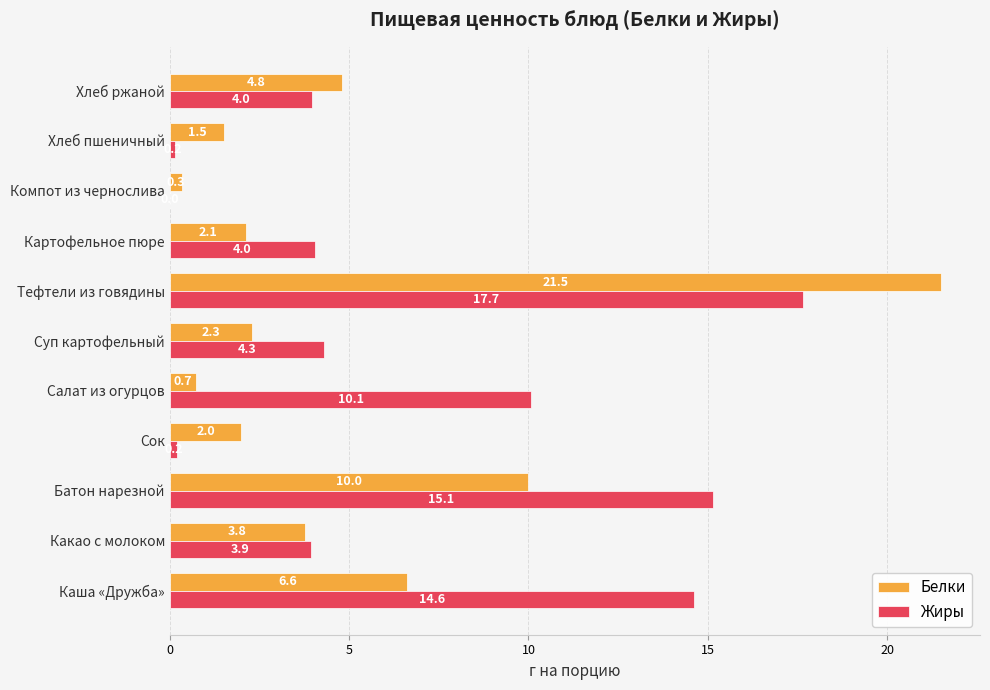

Which series changed the most between Батон нарезной and Салат из огурцов?

Белки